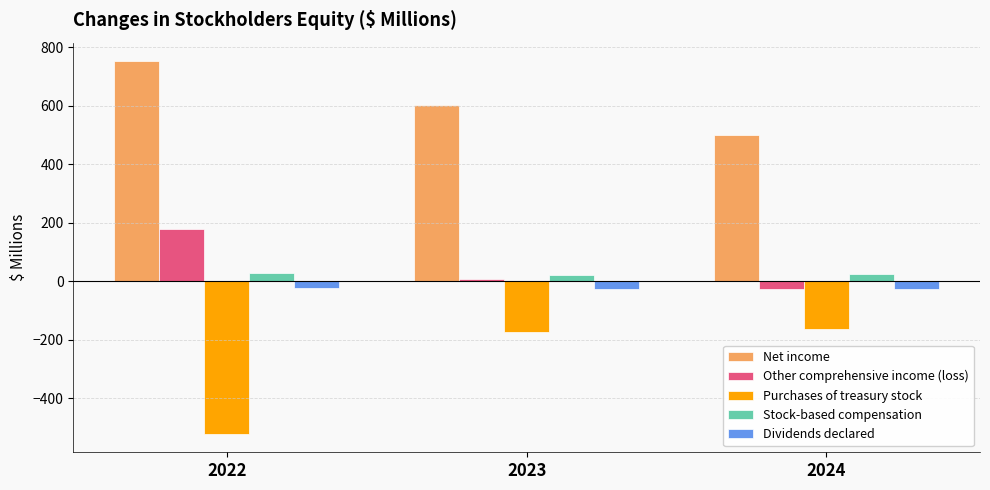

At how many categories does at least one series exceed 678?

1